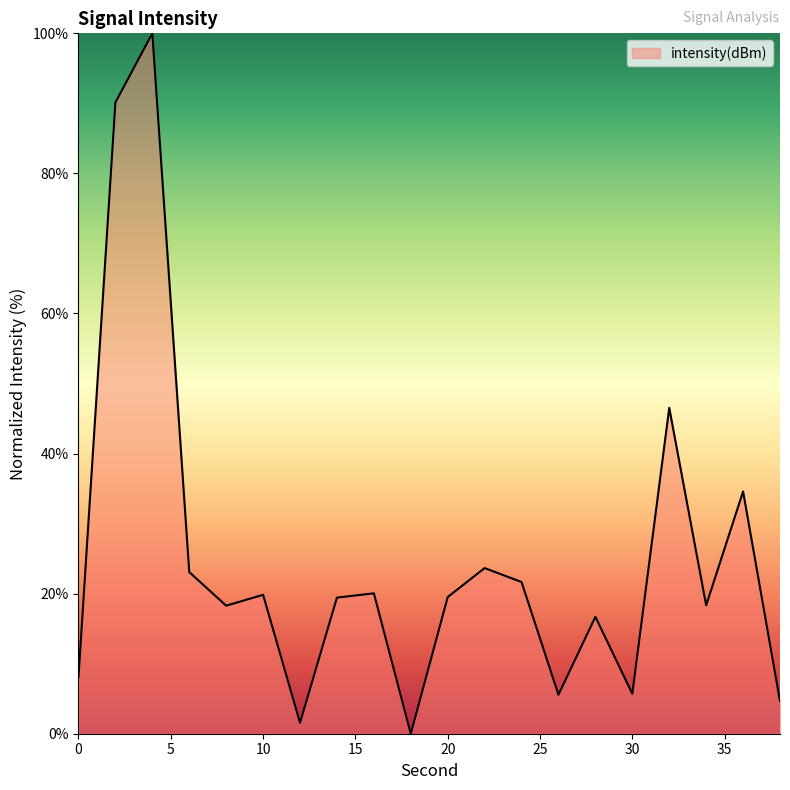

What is the difference between the maximum and minimum values?

100.0